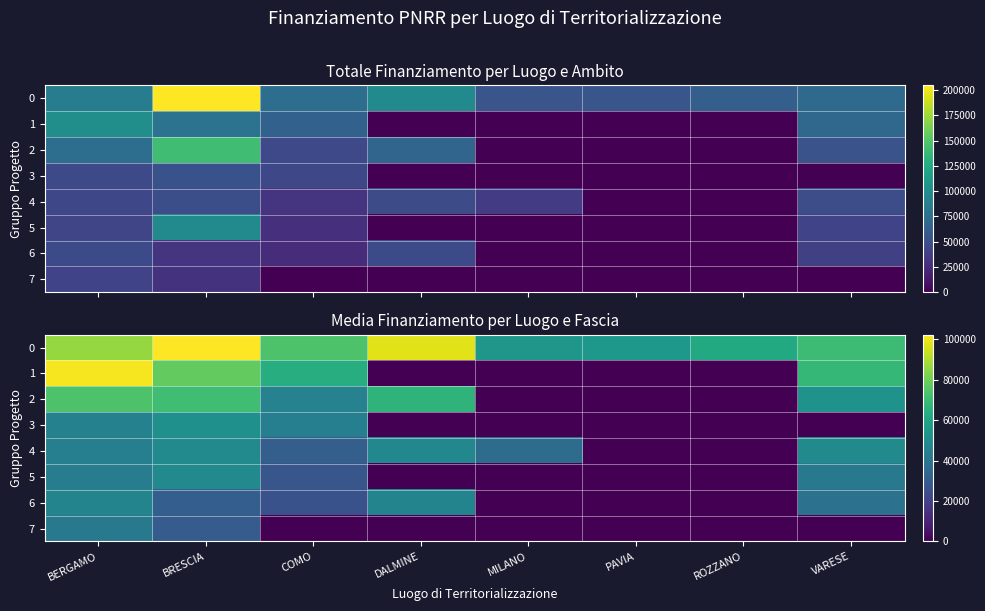

Where does the 4 series first go above 44080?

BERGAMO